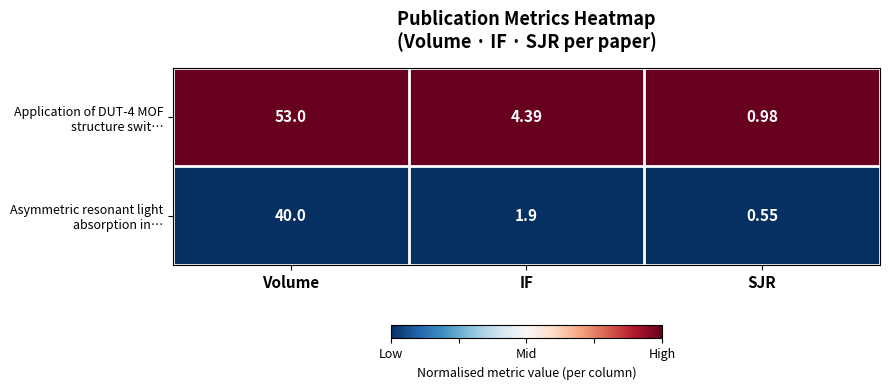

At which category is the sum across all series the highest?

Volume